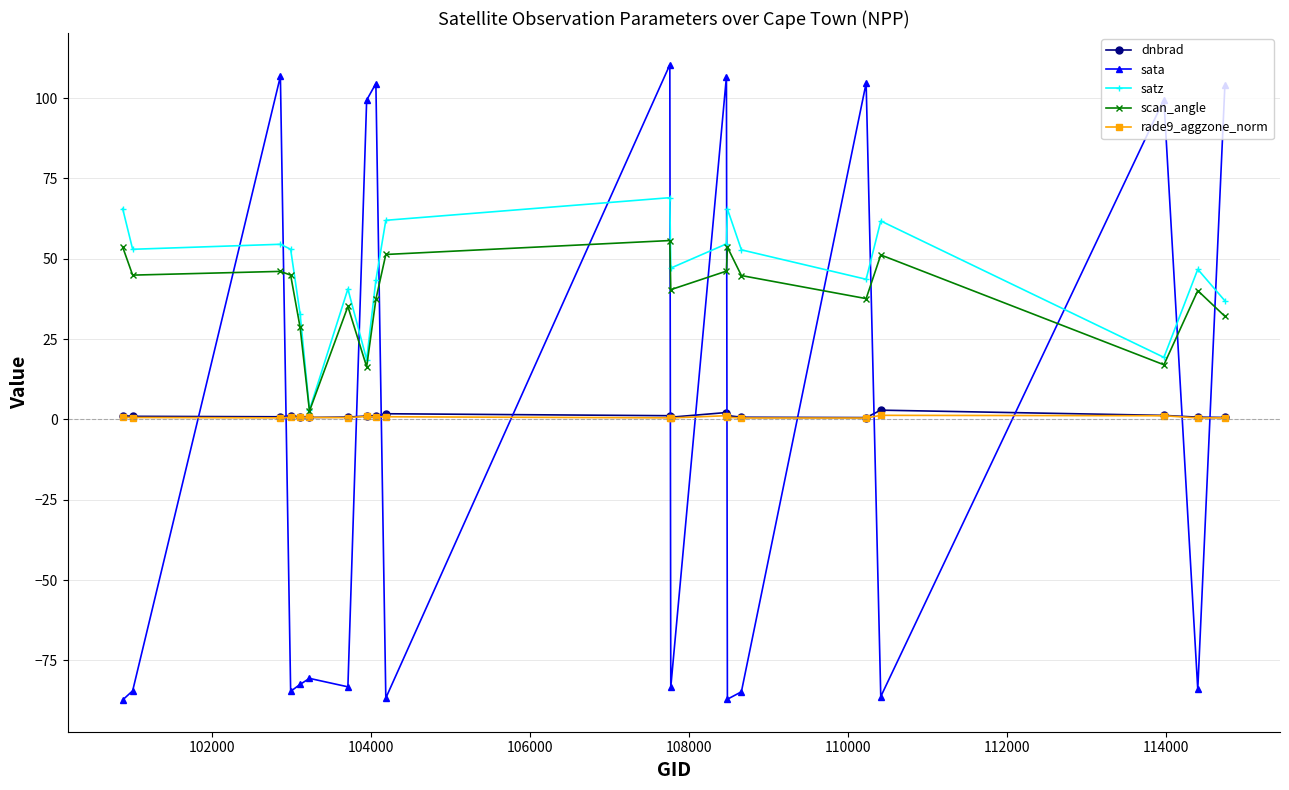

In sata, how many points are lower than both neighbors (excluding endpoints)?

7